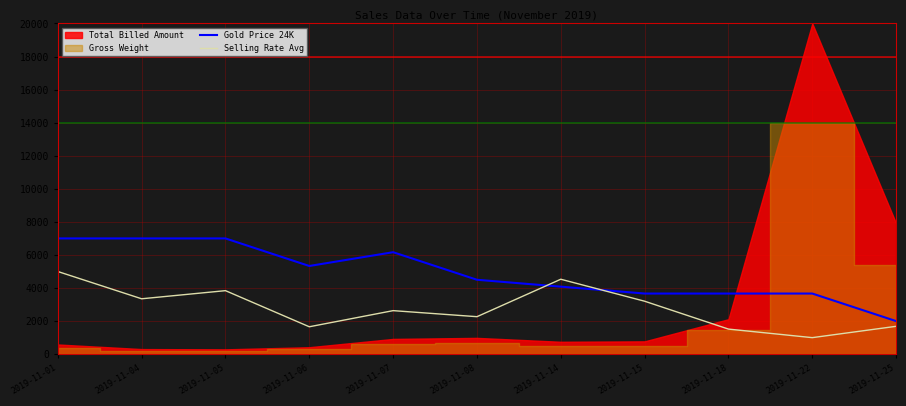

Is the value of Selling Rate Avg at 2019-11-05 greater than the value of Gold Price 24K at 2019-11-15?

Yes